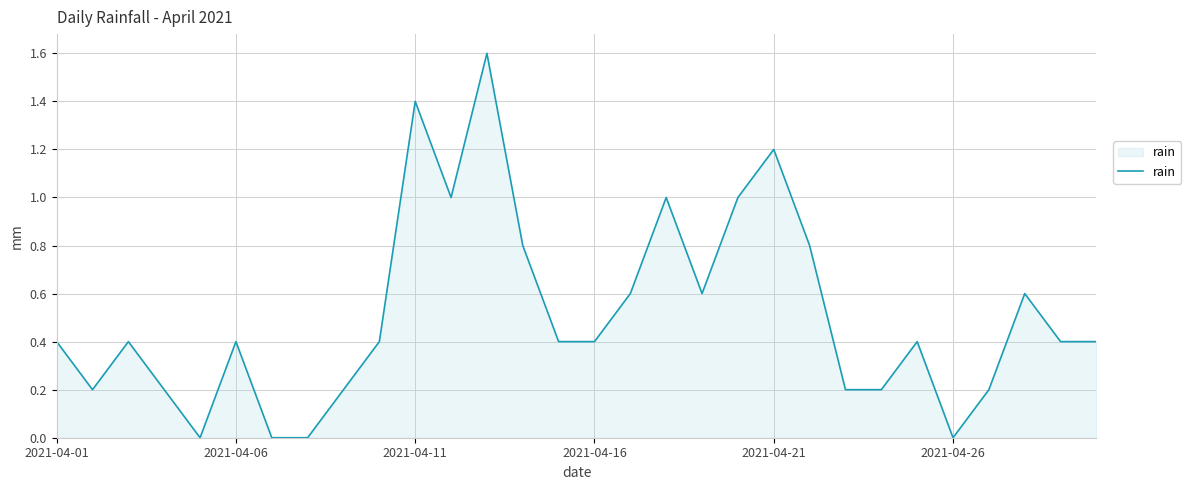

True or false: there are more than 2 points higher than both neighbors.

True